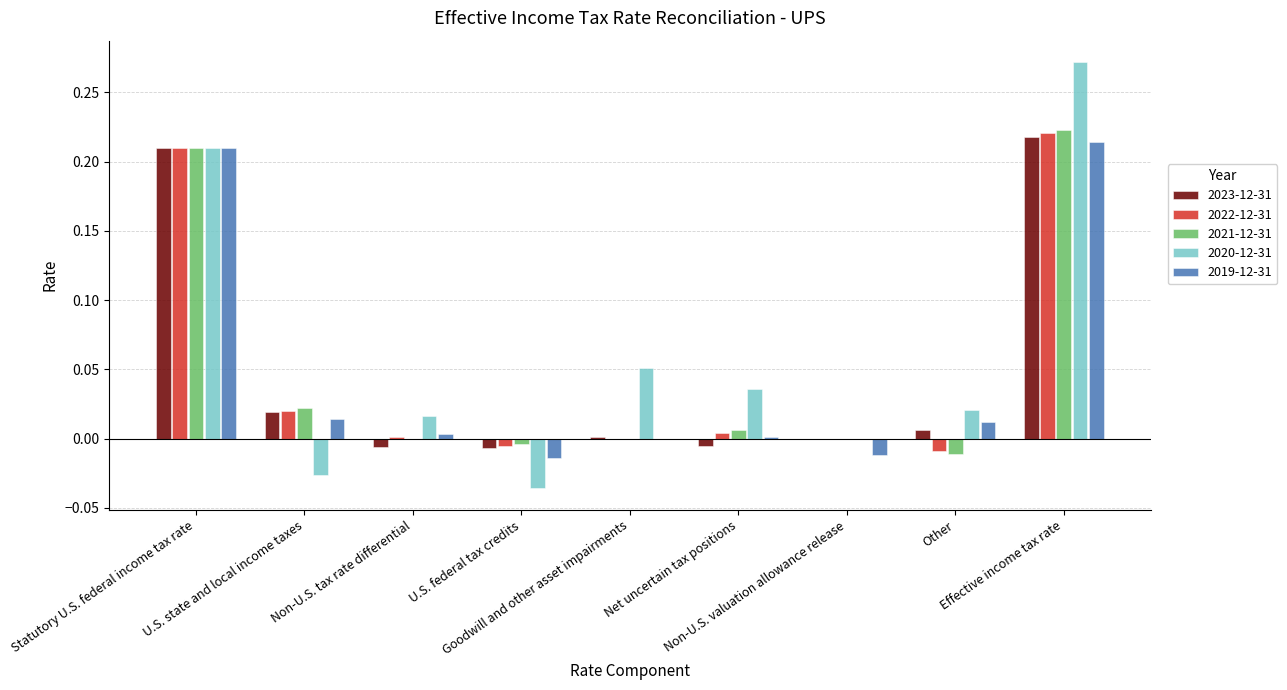

What are all the series names shown in the legend?

2023-12-31, 2022-12-31, 2021-12-31, 2020-12-31, 2019-12-31